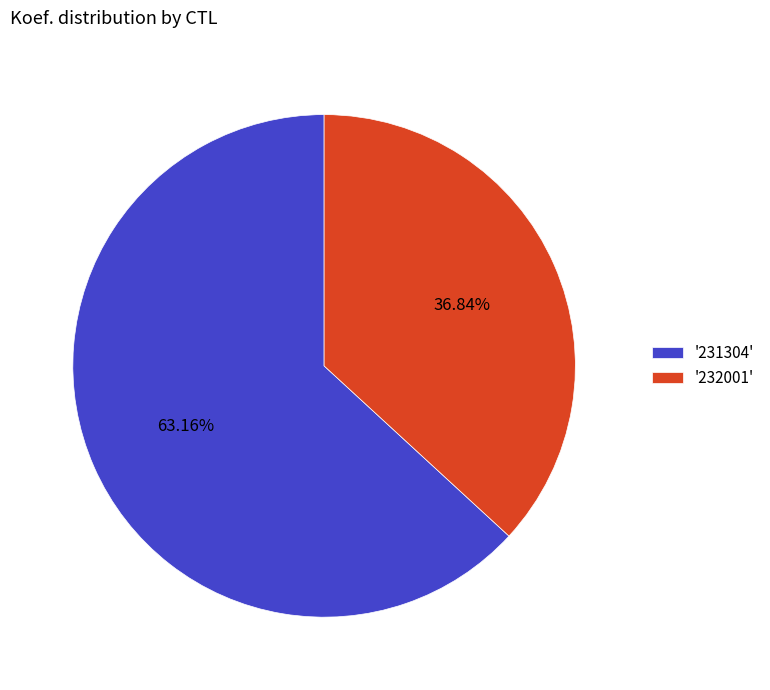

What is the majority slice?

'231304'